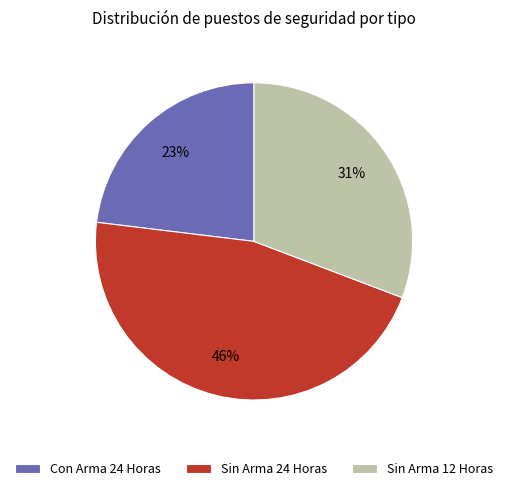

Count the number of slices in the pie.

3